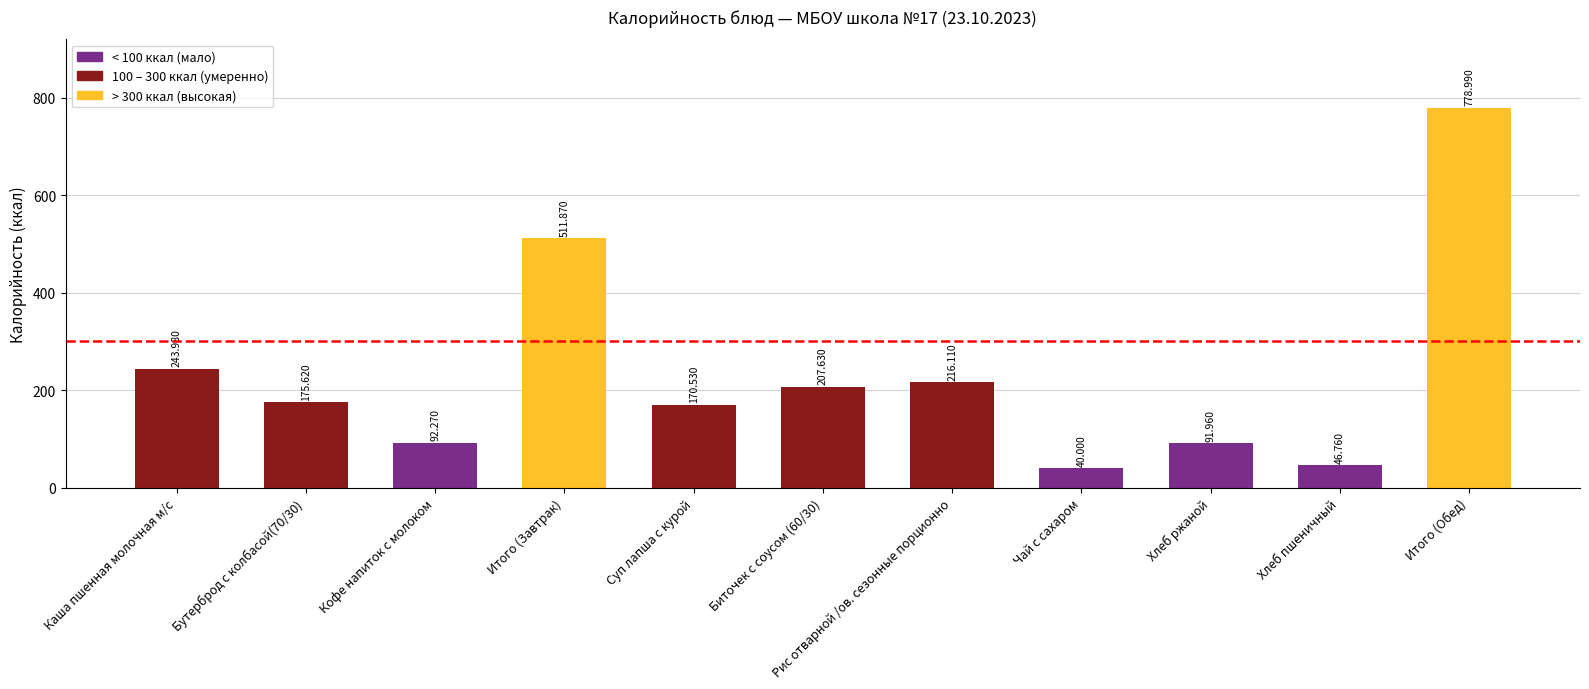

Reading left to right, what are all the values shown in this chart?

244.0	175.6	92.3	511.9	170.5	207.6	216.1	40.0	92.0	46.8	779.0